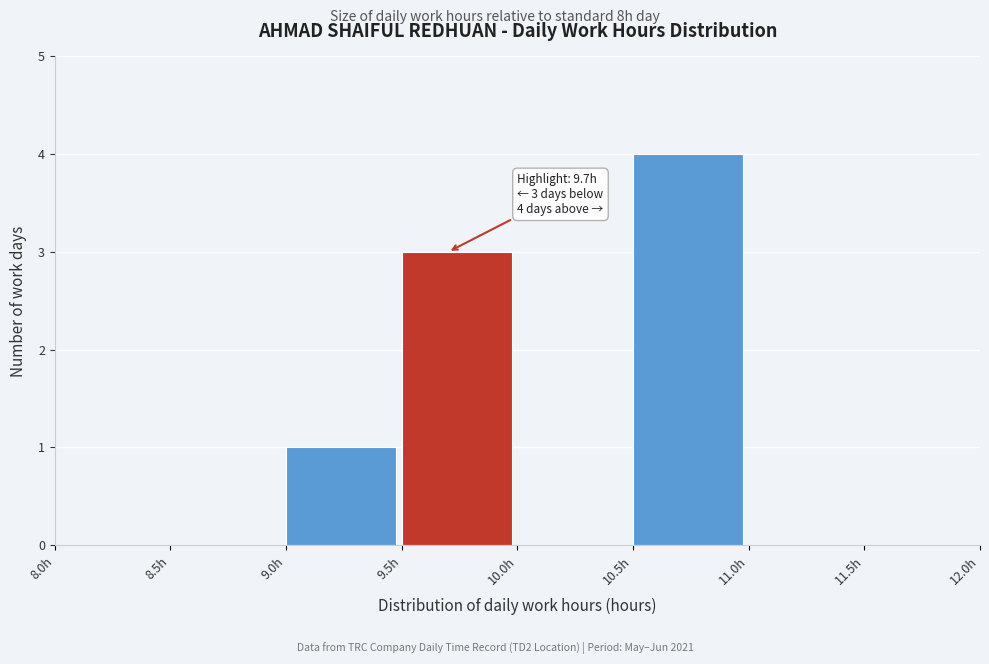

Over which range of the x-axis is the bar tallest?

10.5 to 11.0